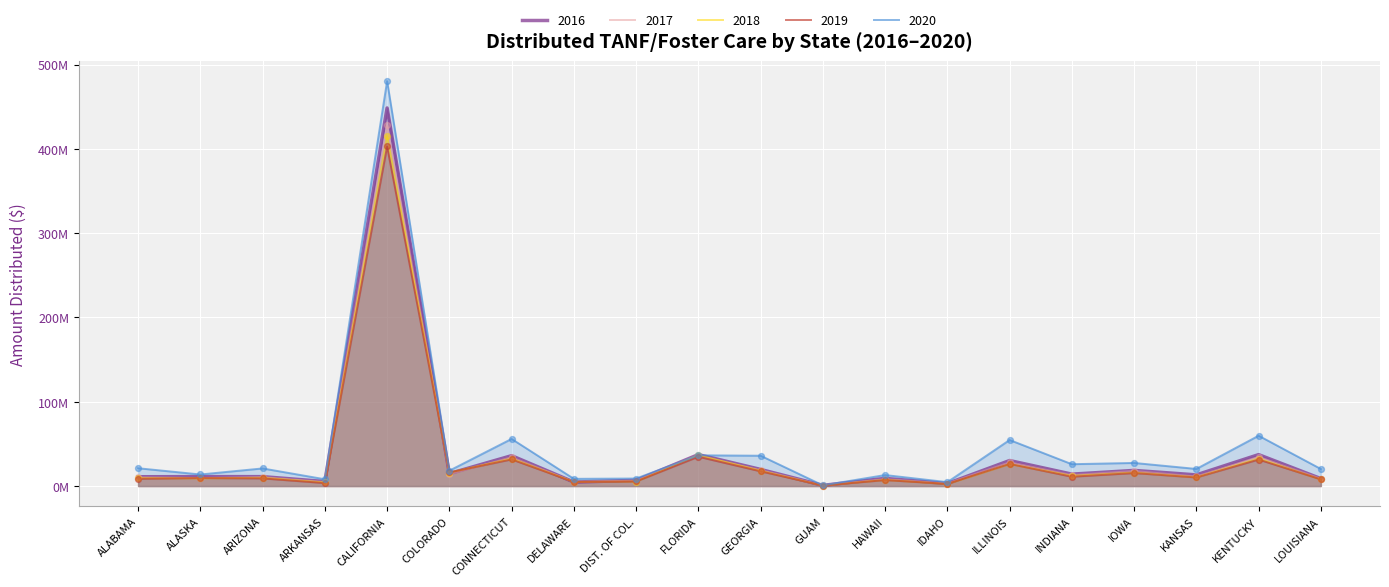

Which series has the largest total across all categories?

2020